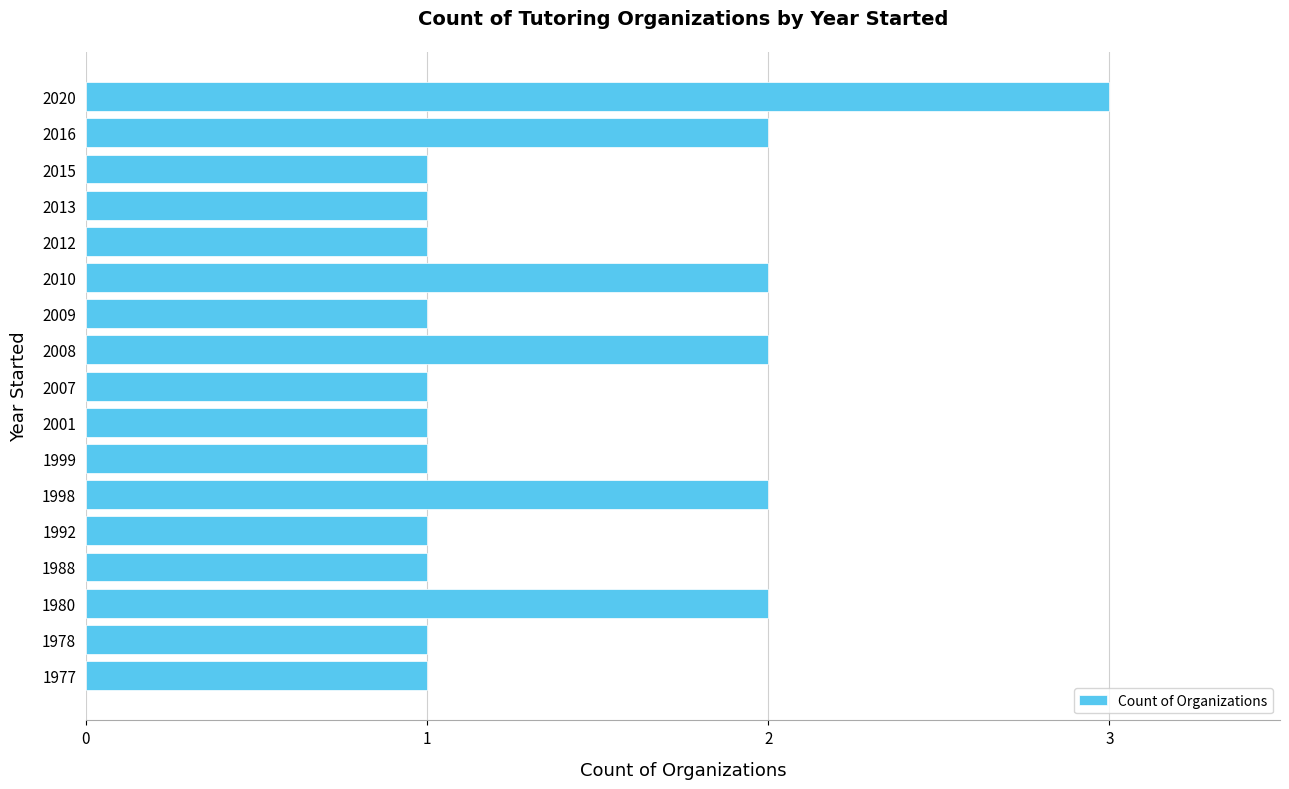

Are the bars horizontal?

Yes